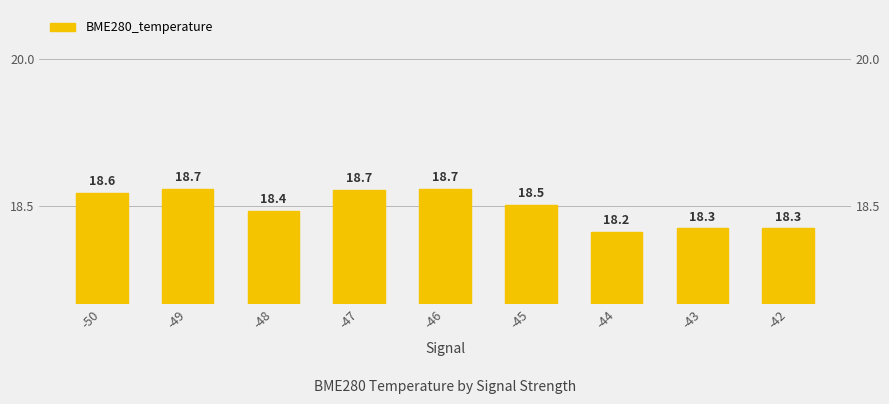

Reading right to left, extract all data points from this chart.

-42=18.3	-43=18.3	-44=18.2	-45=18.5	-46=18.7	-47=18.7	-48=18.4	-49=18.7	-50=18.6